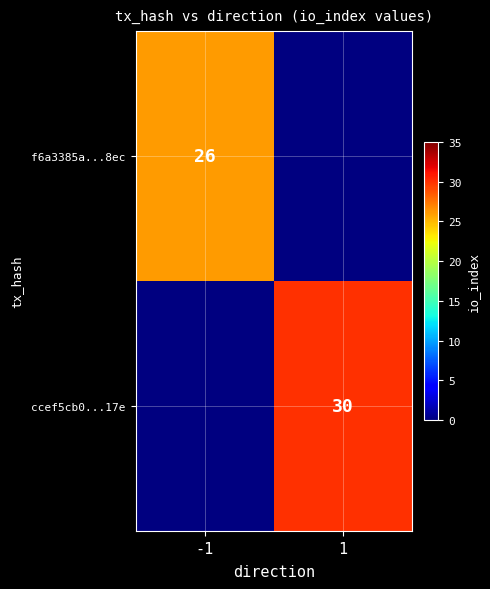

How many series are shown in this chart?

2